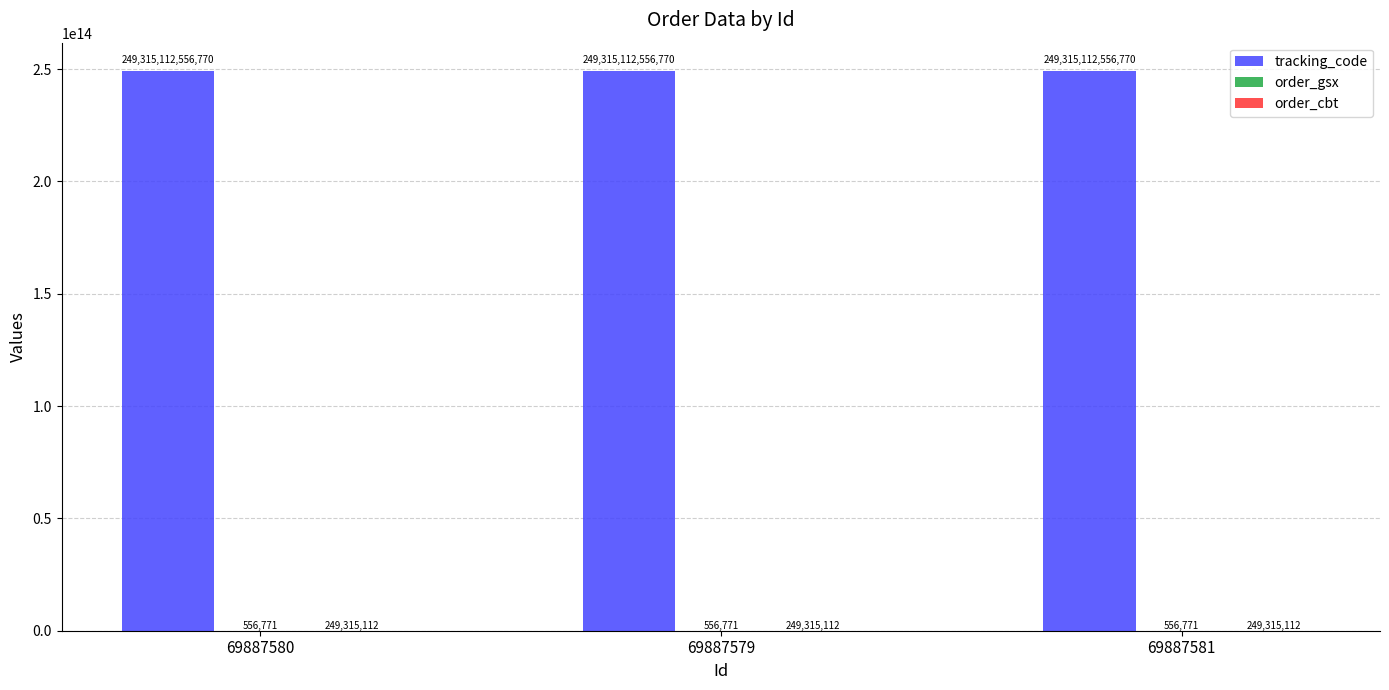

Which series has the largest total across all categories?

tracking_code